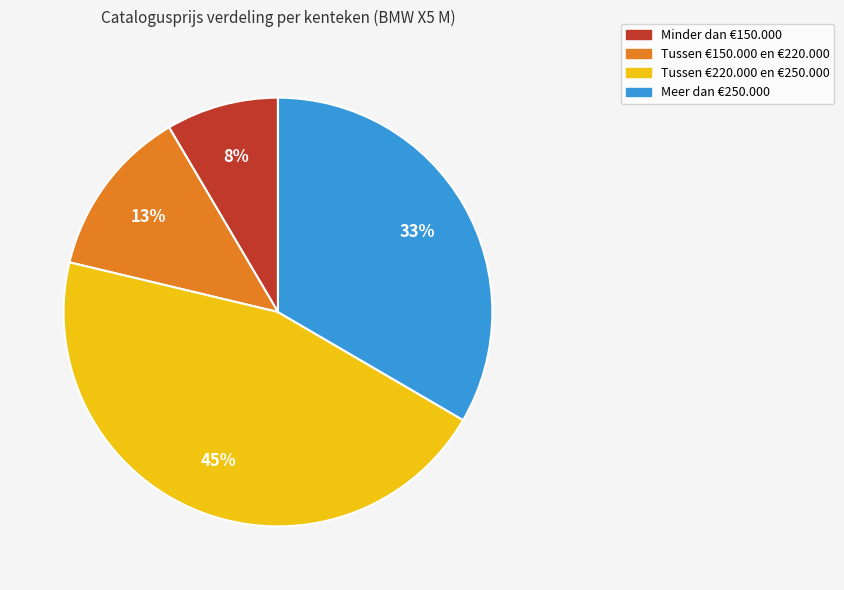

To the nearest percent, what is the difference between the Meer dan €250.000 and Minder dan €150.000 slice percentages?

25%